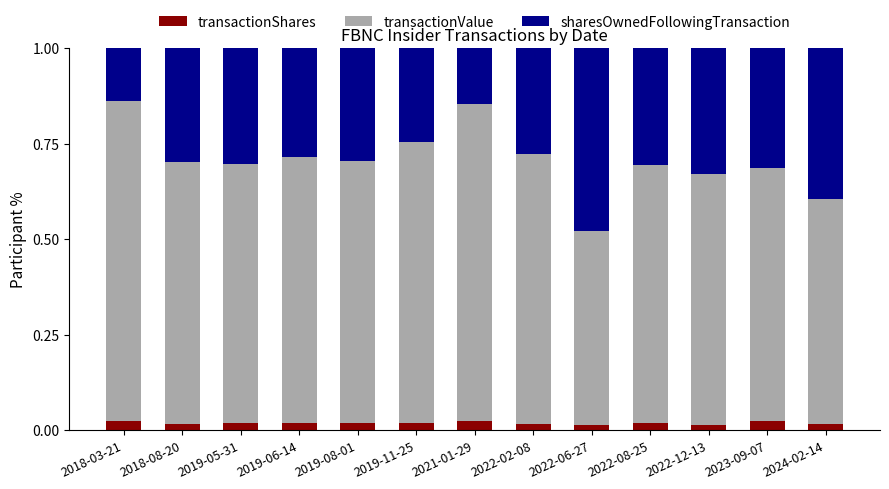

How many categories are shown in the chart?

13